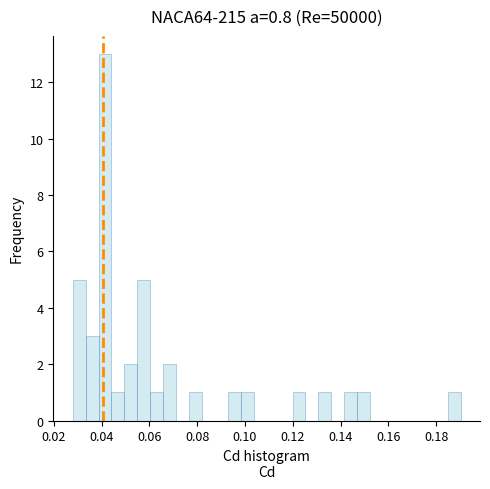

Read against the x-axis, roughly where is the centre of the tallest bar?

0.042